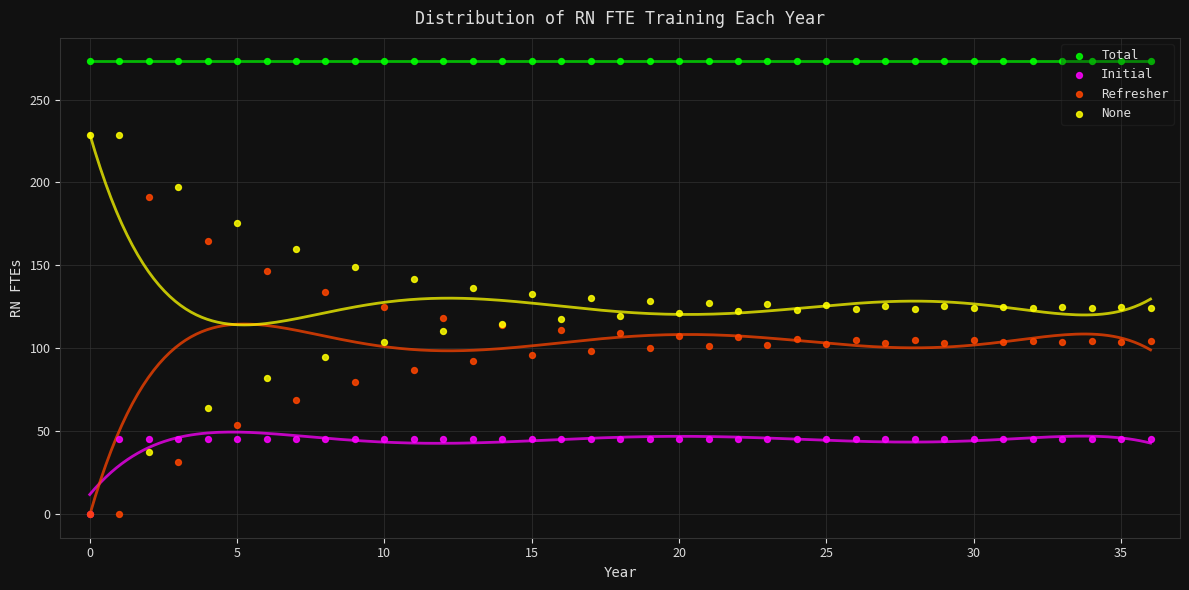

Which series contains the highest Y value?

Total